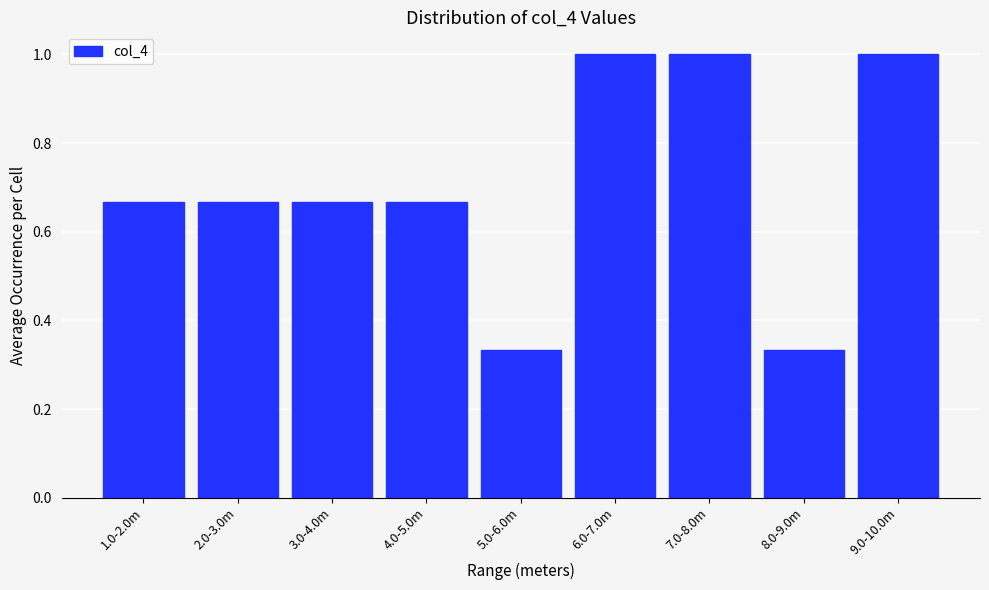

What is the sum of all values?

6.3